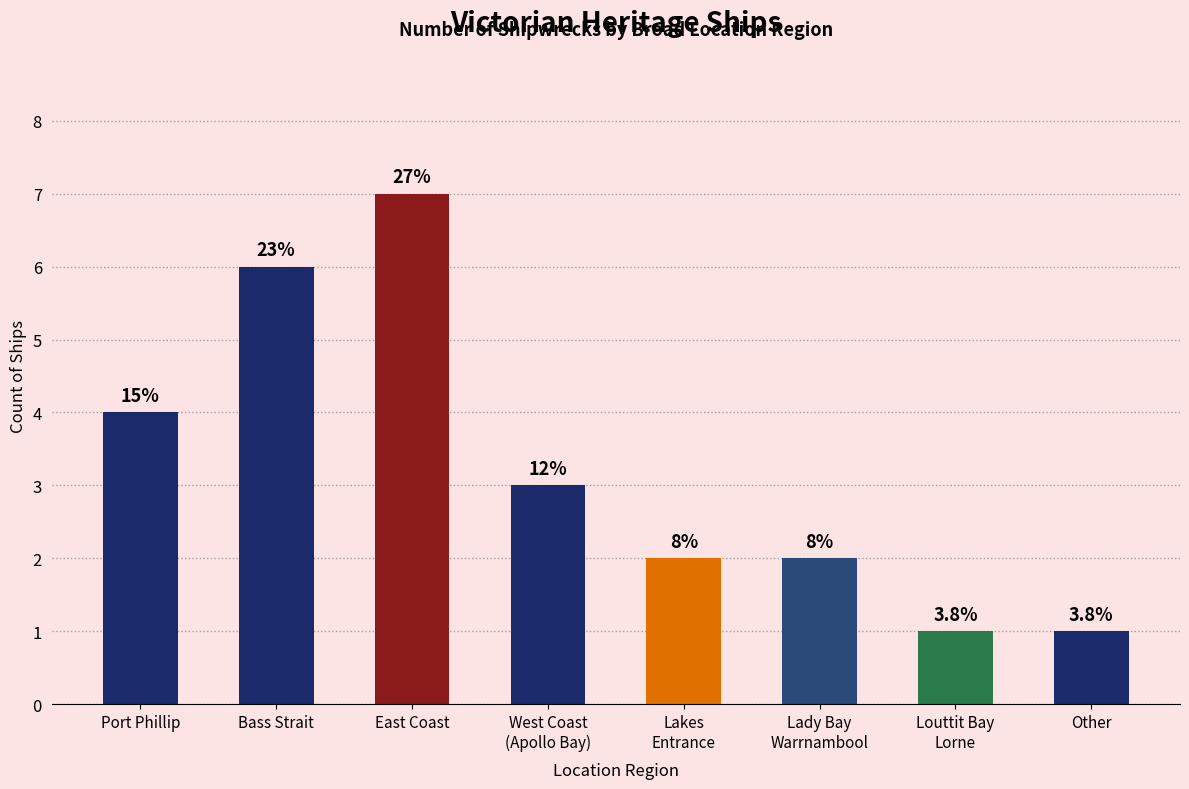

How many bars are there in total?

8